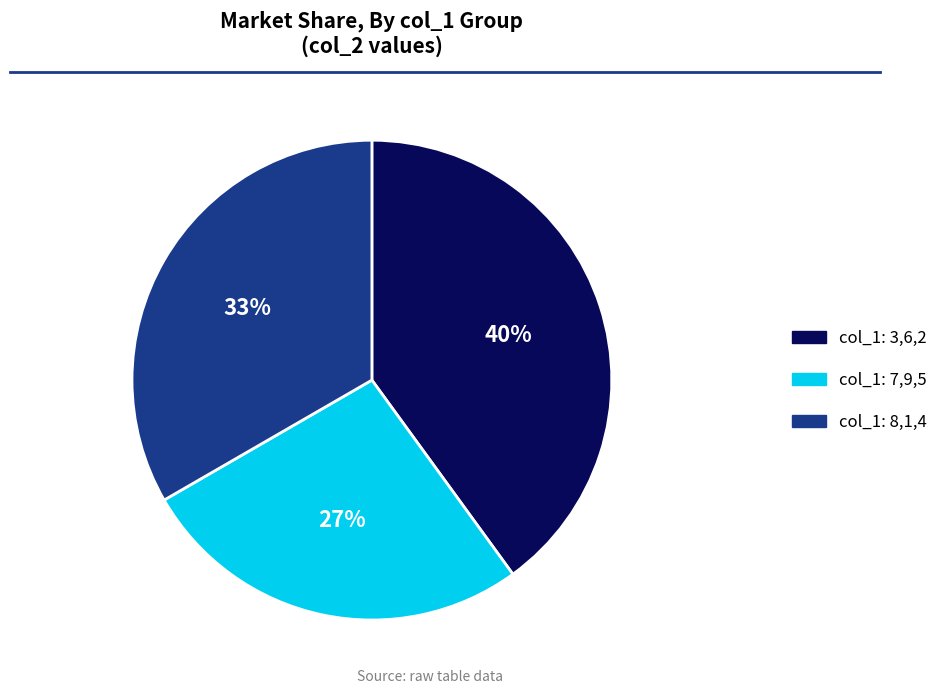

To the nearest percent, what is the average slice percentage?

33%